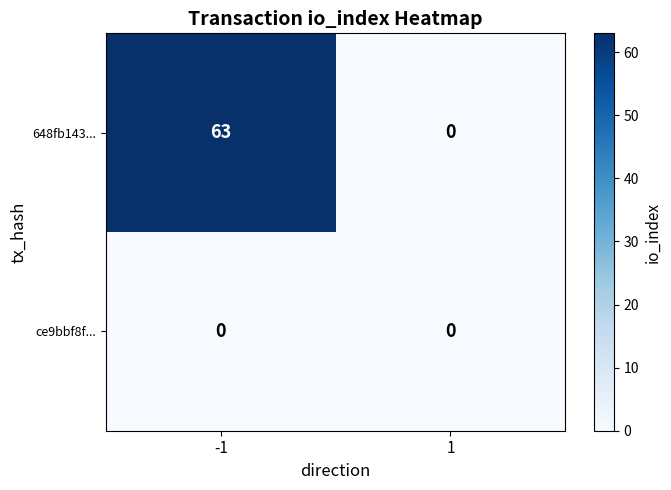

Rank the series by their average value, from highest to lowest.

648fb143..., ce9bbf8f...